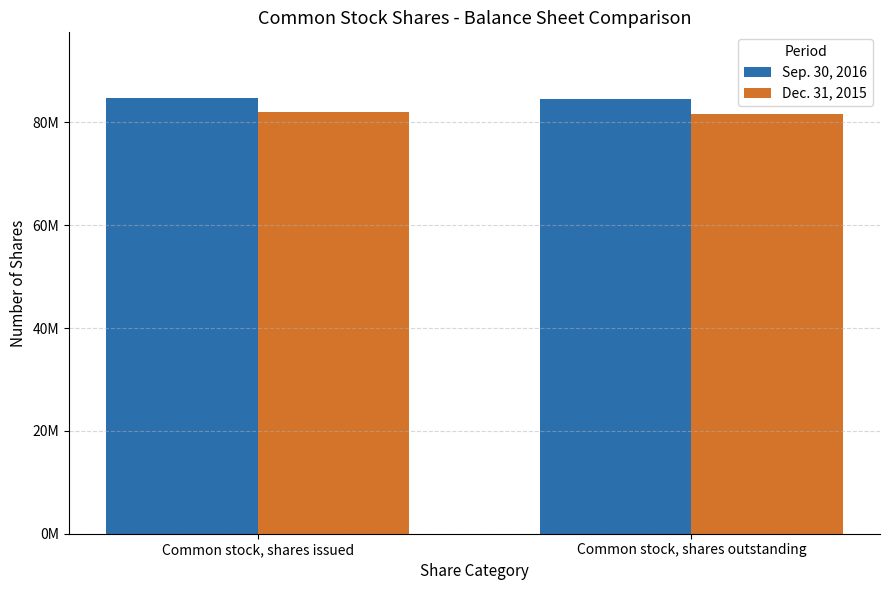

What are all the series names shown in the legend?

Sep. 30, 2016, Dec. 31, 2015